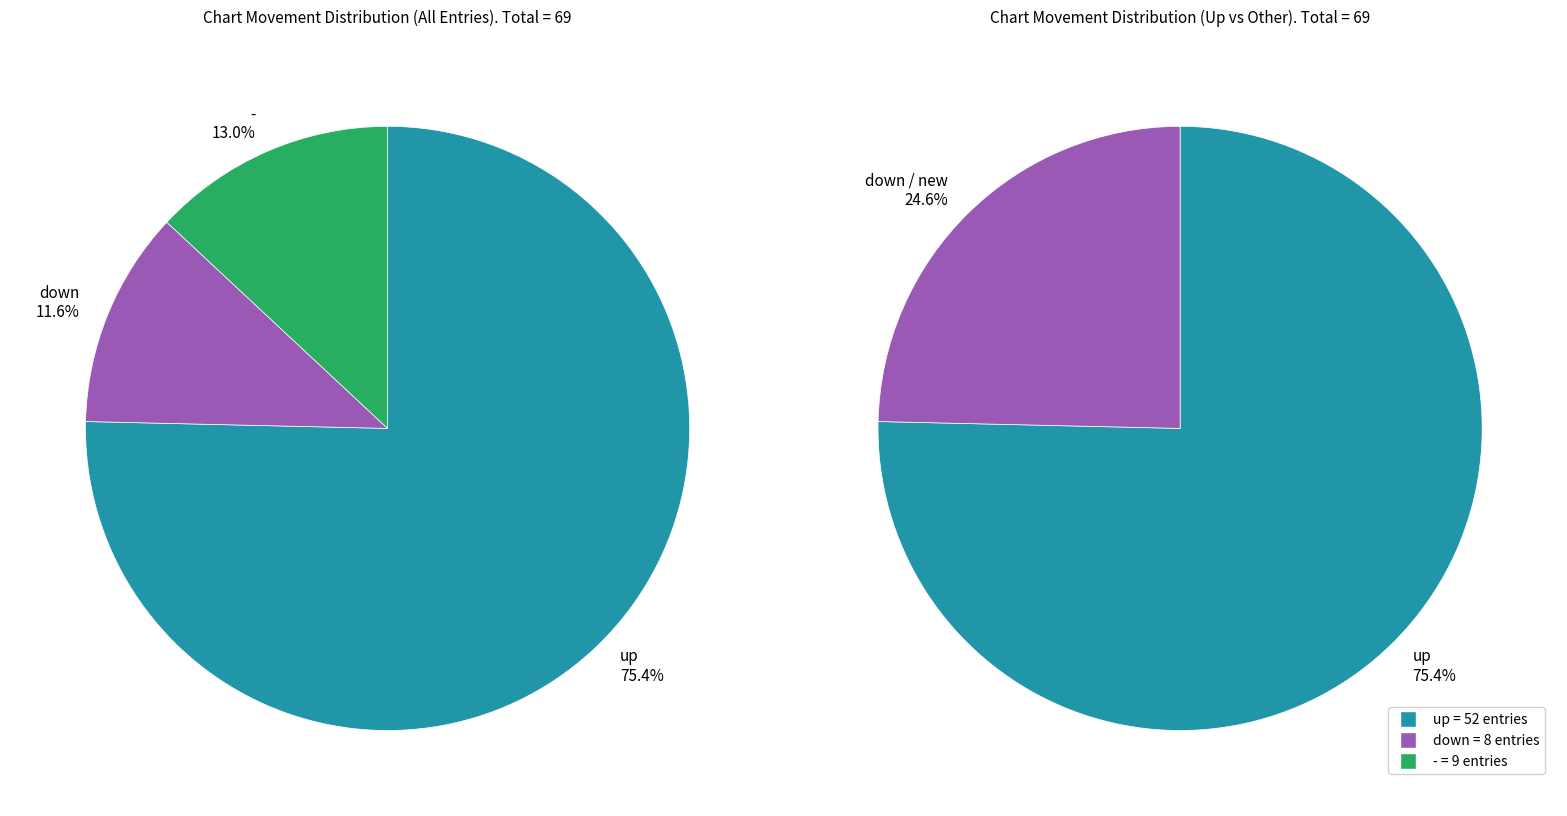

Combined, what portion of the pie is down and -?

24.6%